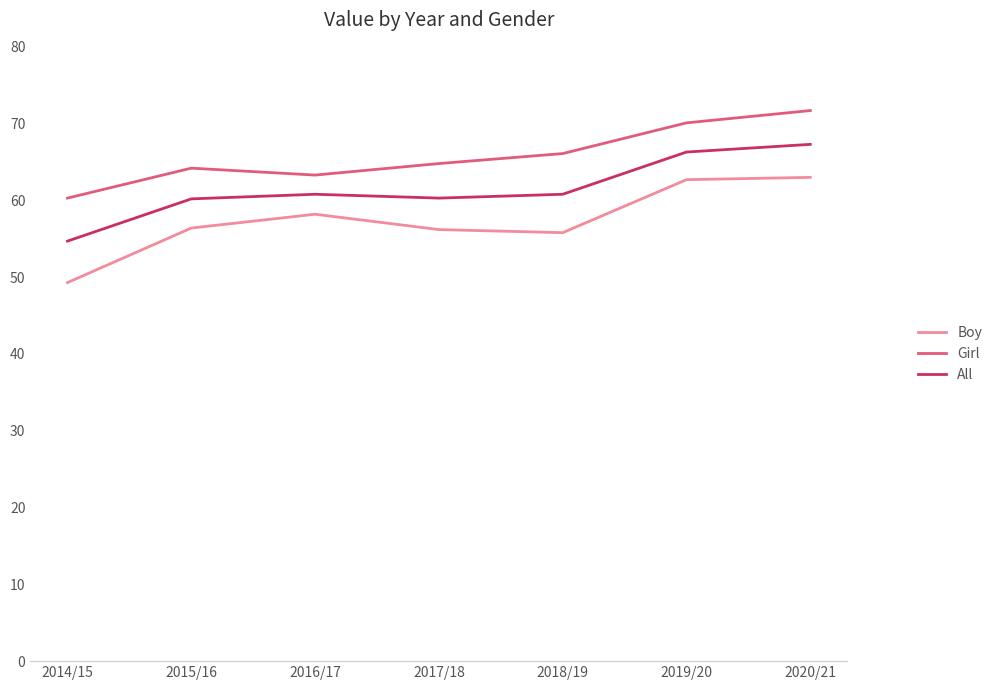

What is the difference between the maximum and minimum values in the Boy series?

13.7